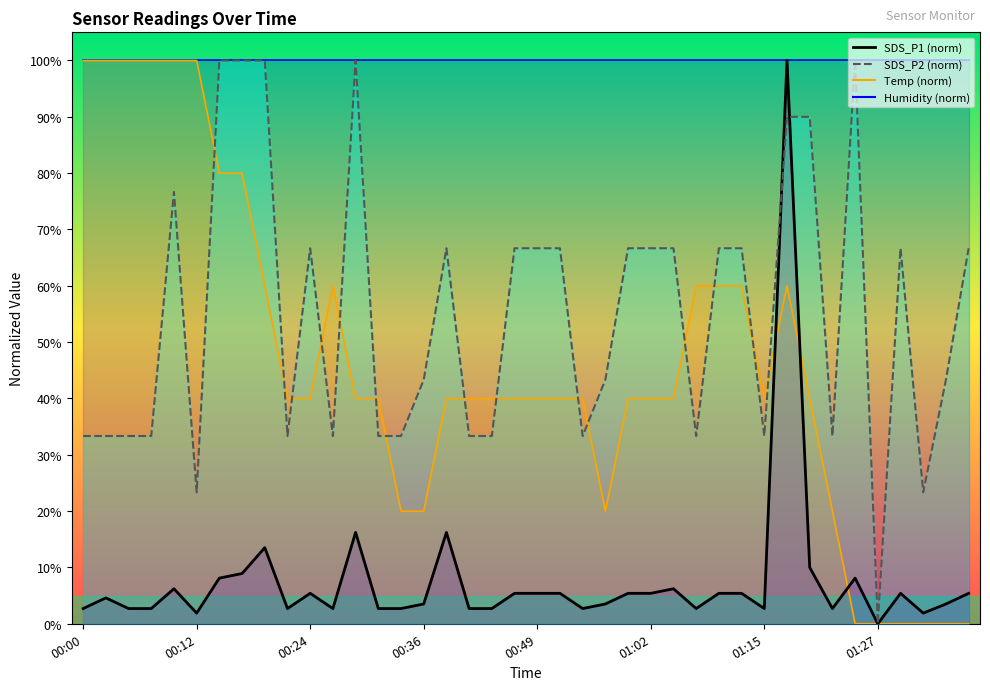

At which category does SDS_P1 reach its first local peak?

00:02